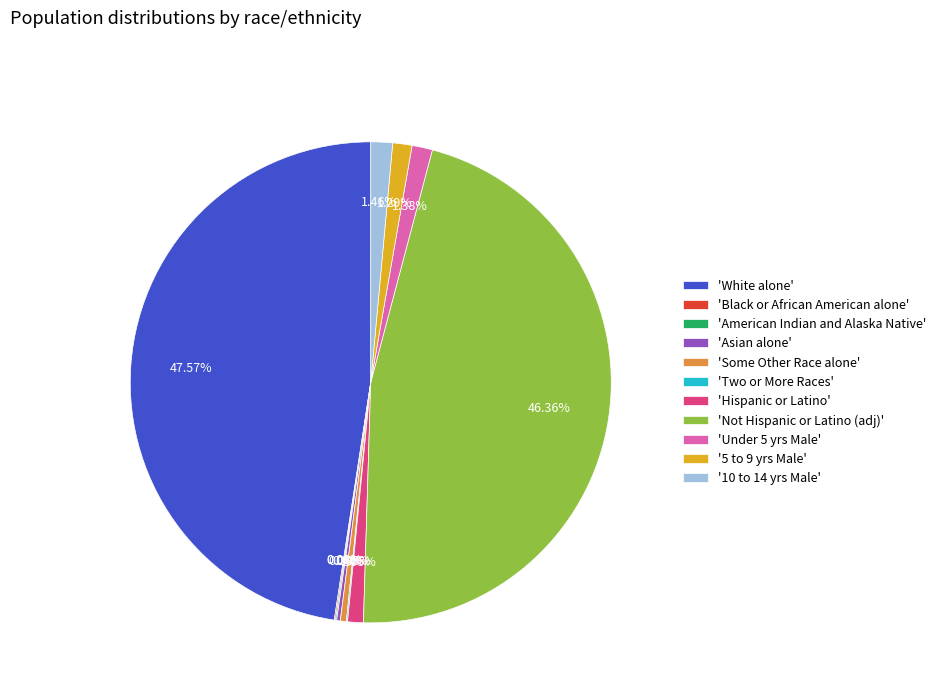

Which category has the biggest portion of the pie?

'White alone'